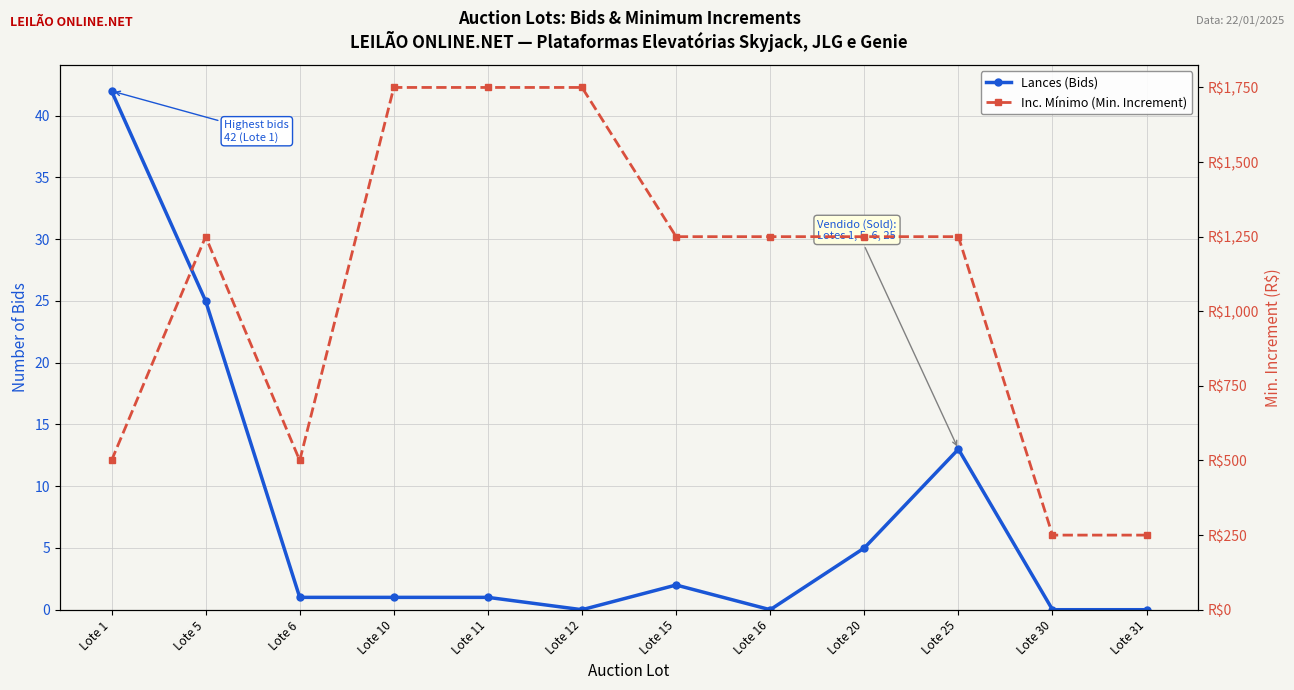

What is the difference between the Lances (Bids) values at Lote 25 and Lote 6?

12